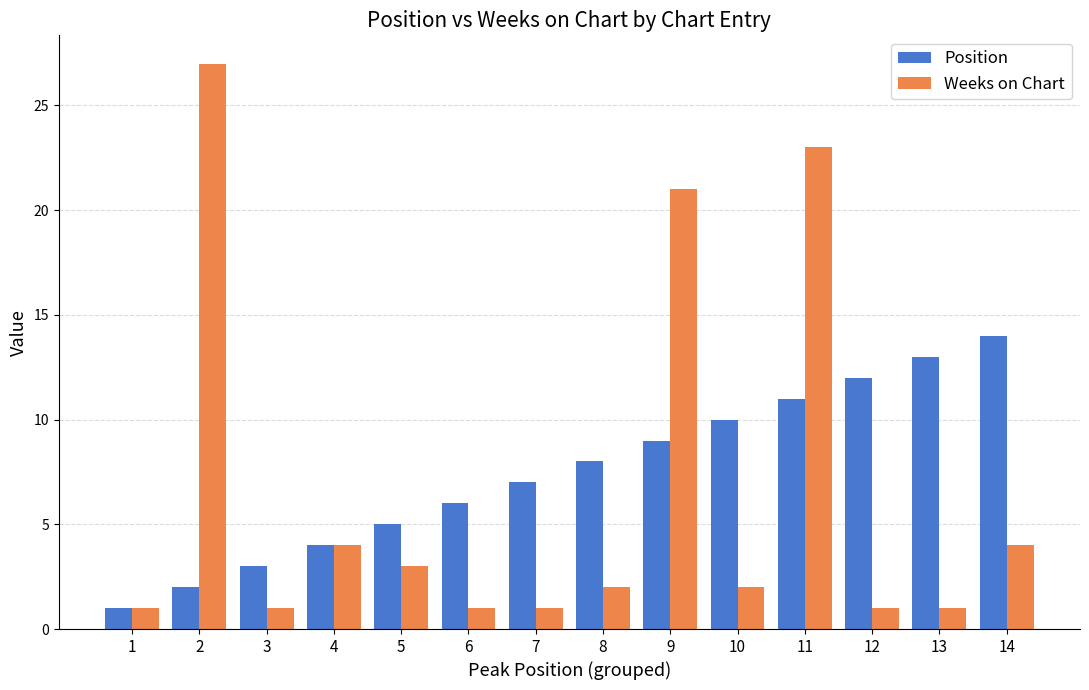

What is the value of the Position bar at the 7th from the left?

7